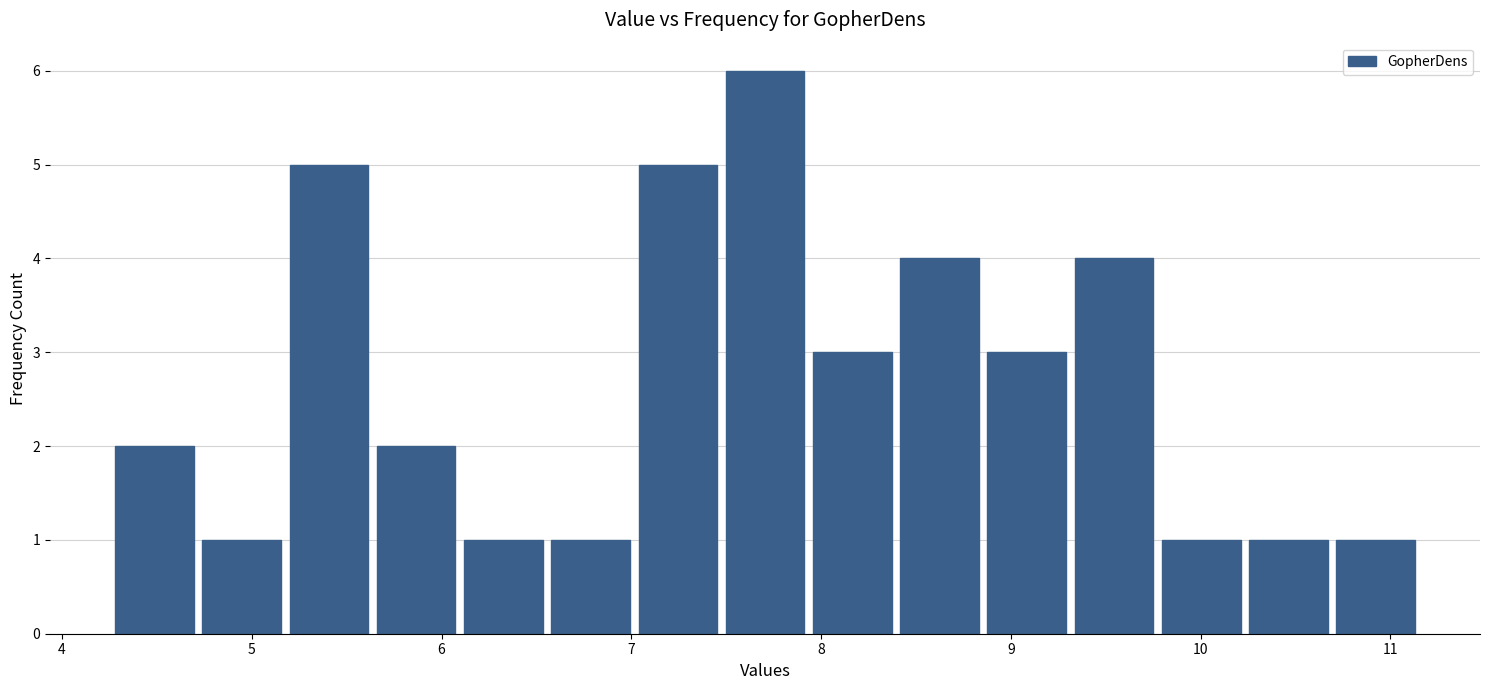

Over which range of the x-axis is the bar tallest?

7.5 to 7.9